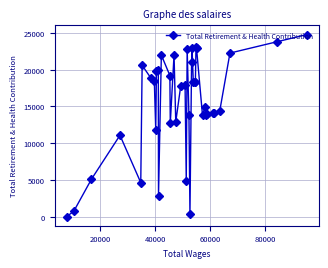

True or false: there are more than 2 points higher than both neighbors.

True